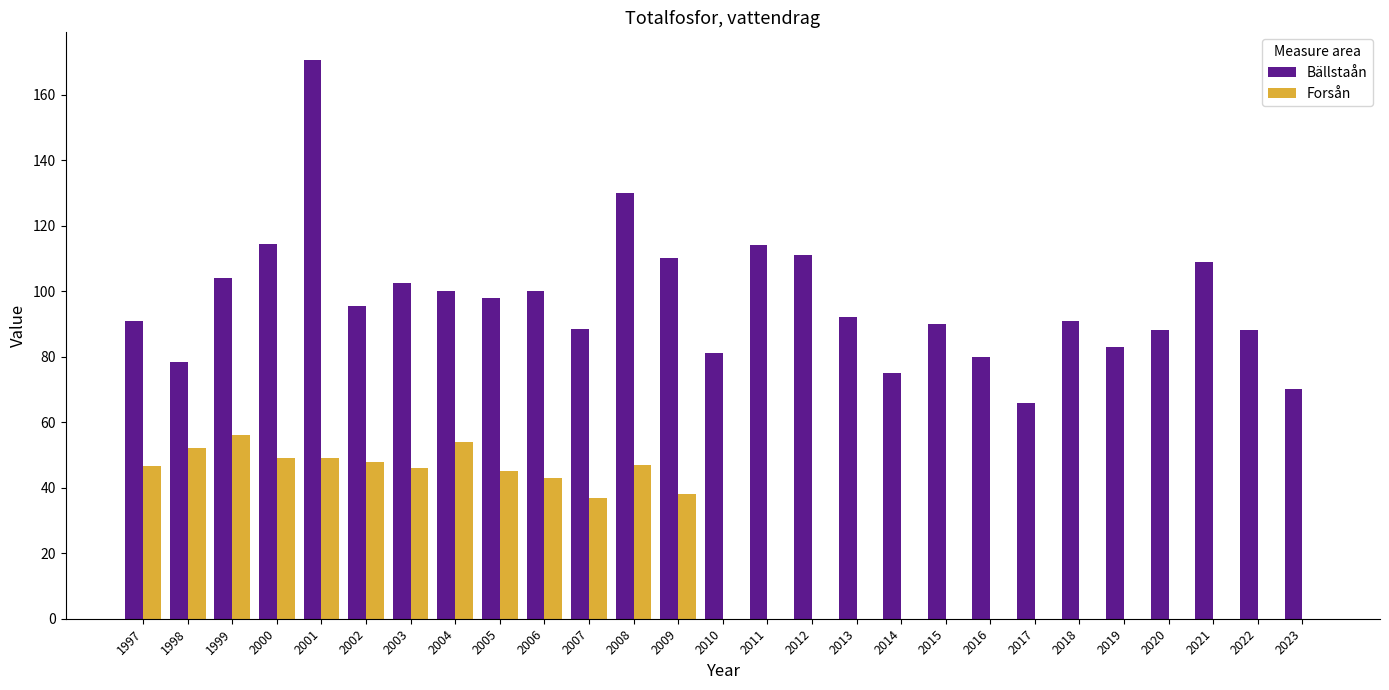

True or false: Forsån has a value of 0.0 at 2014.

True